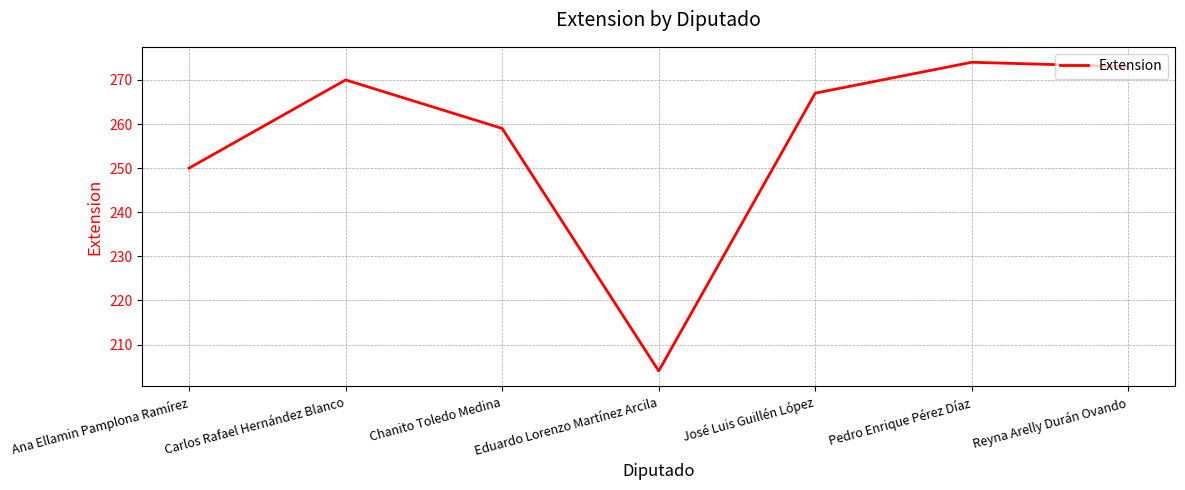

True or false: there are more than 1 points higher than both neighbors.

True